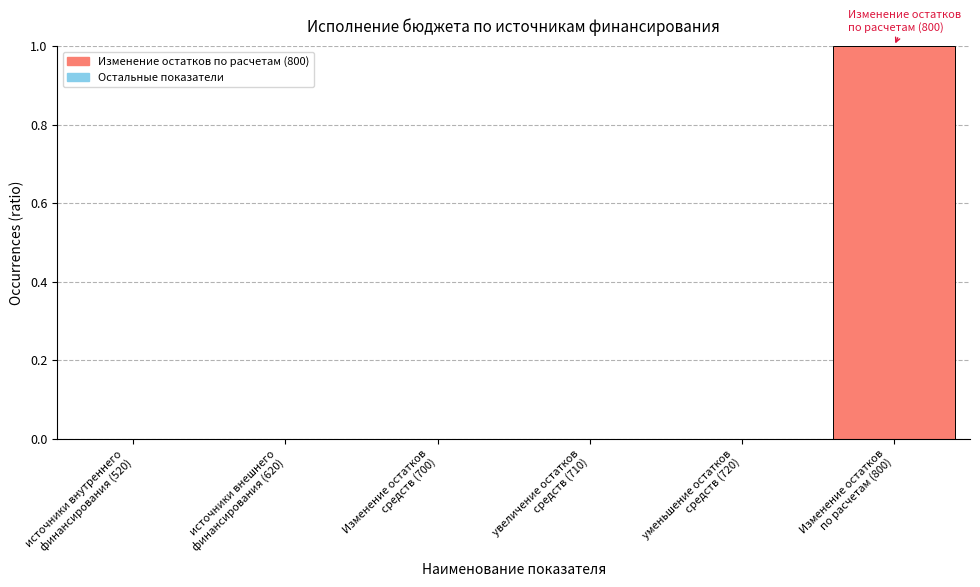

What is the sum of all values?

1